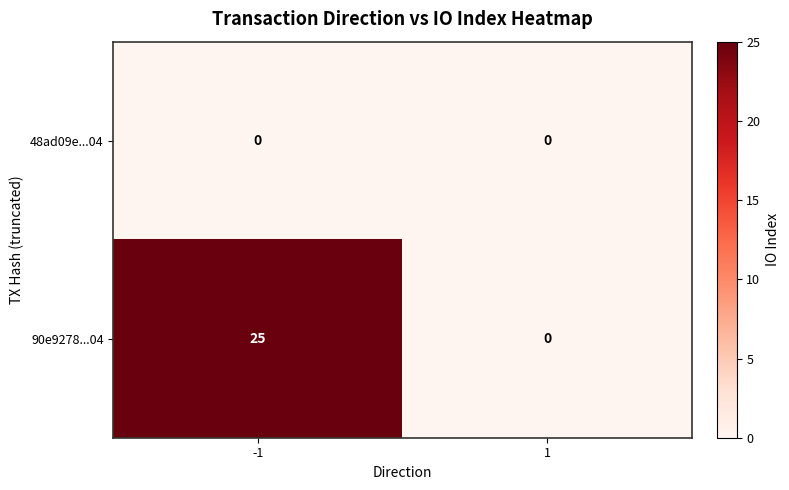

What is the total value across all series at -1?

25